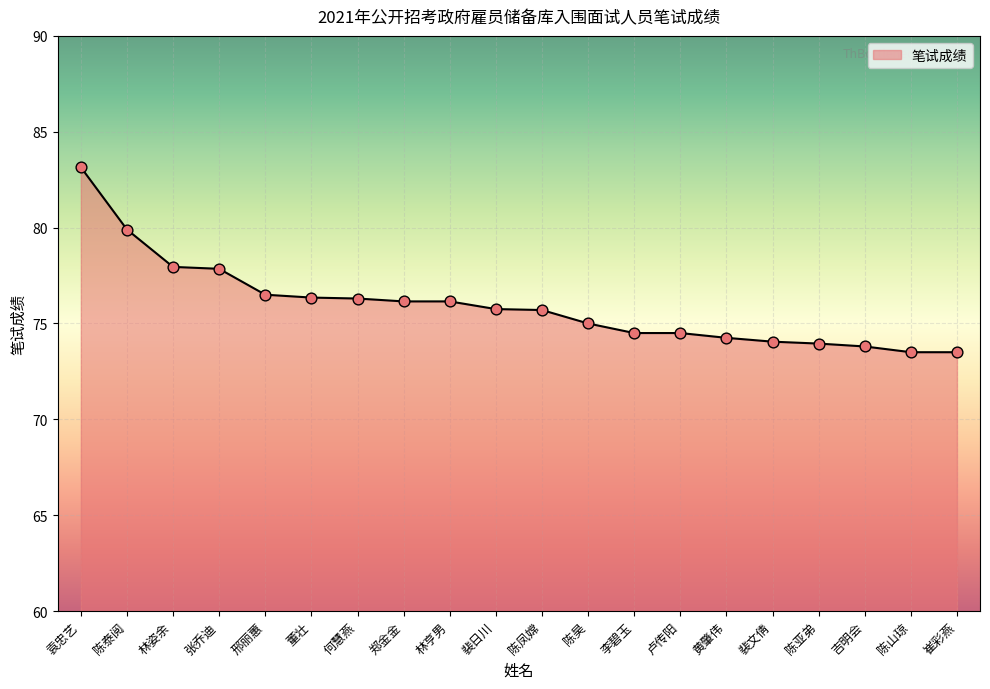

Approximately how many times larger is the value at 陈亚弟 compared to 黄肇伟?

1.0